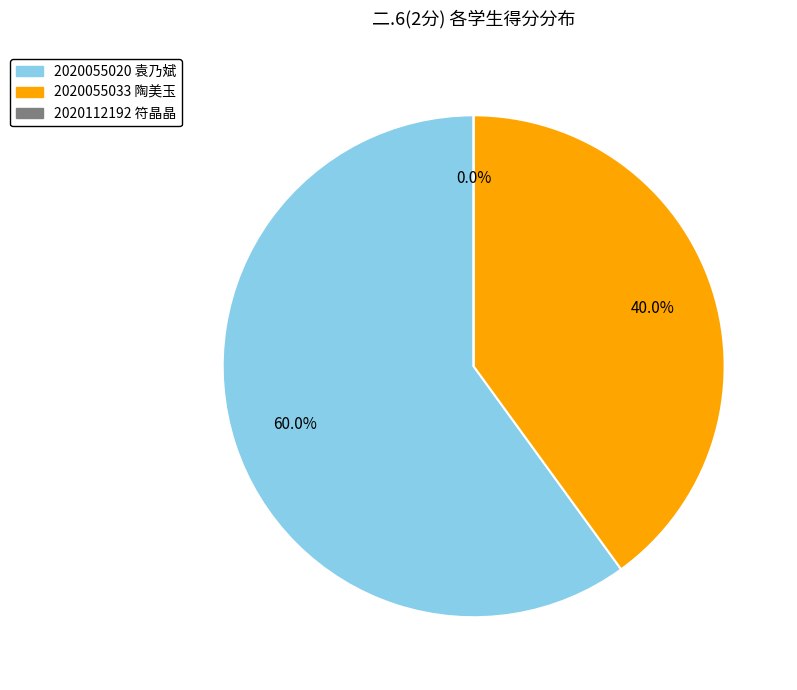

To the nearest percent, what is the average slice percentage?

33%